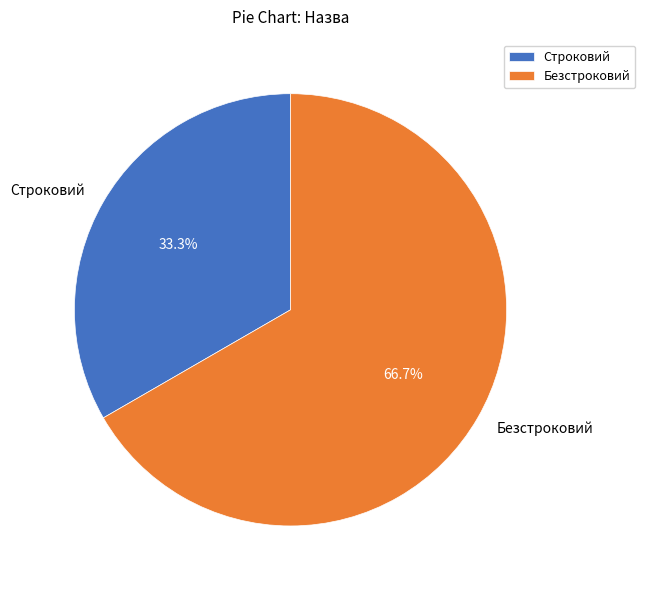

What is the ratio of the value at Безстроковий to the value at Строковий?

2.0